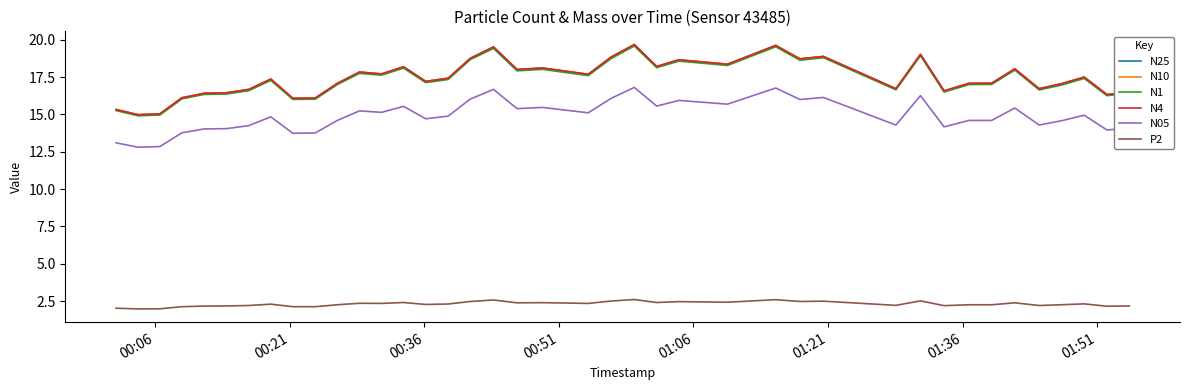

Is this an area chart (filled region under the line)?

No